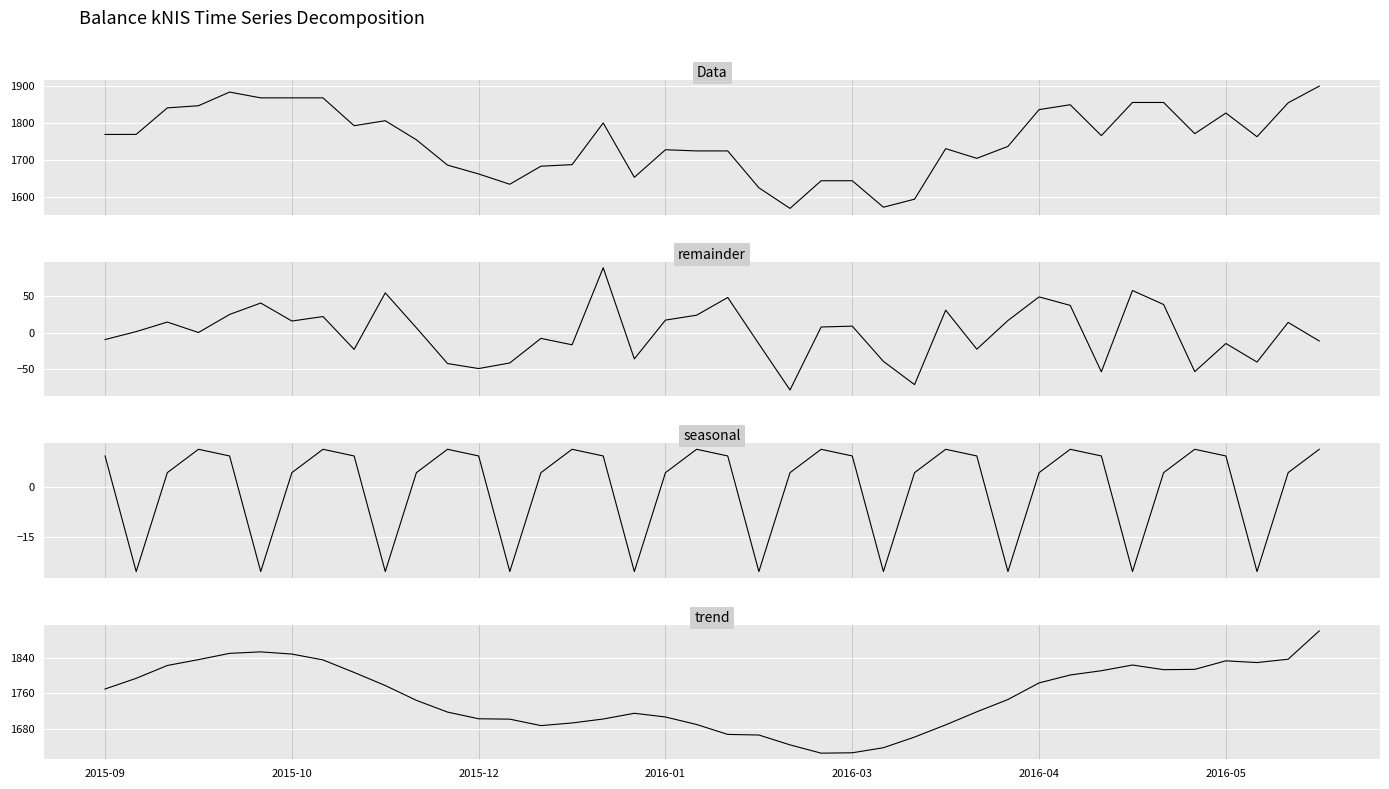

True or false: seasonal and remainder intersect in this chart.

True